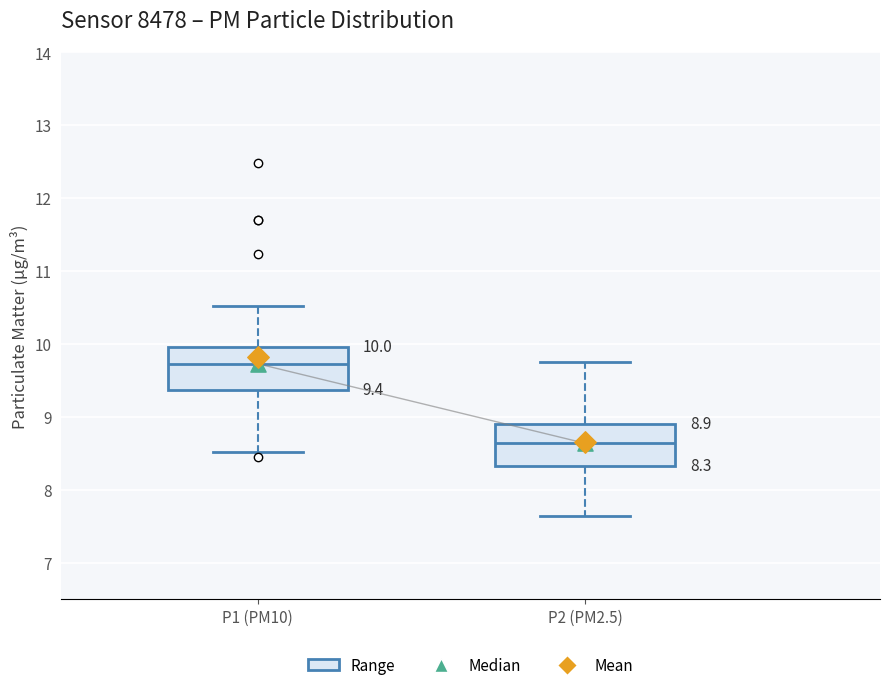

Which box's median line is the highest?

P1 (PM10)